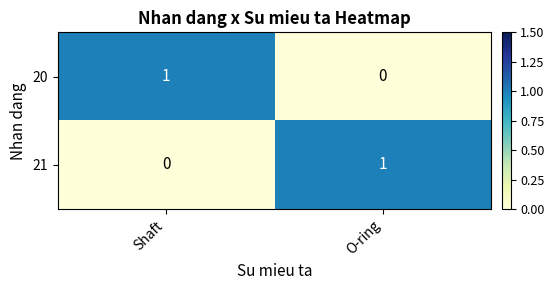

Where is 21 nearest to the value 0?

Shaft